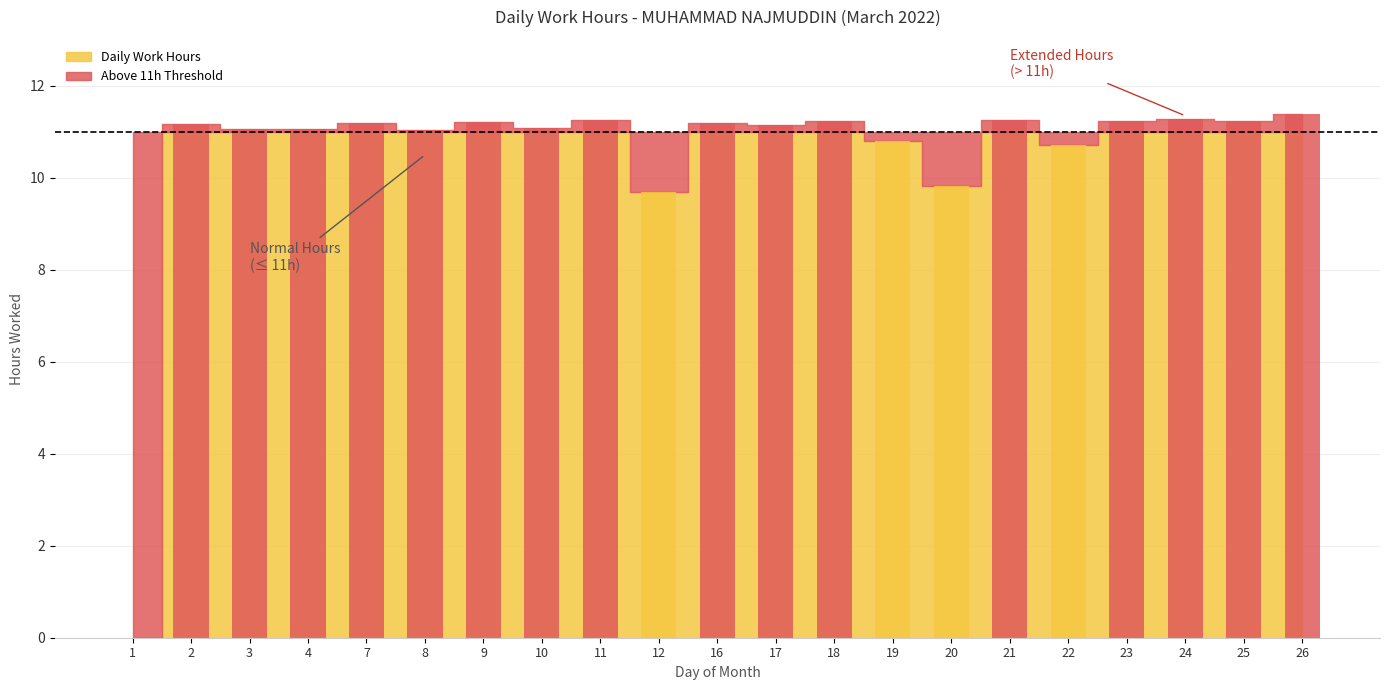

Approximately how many times larger is the value at 24 compared to 3?

1.0